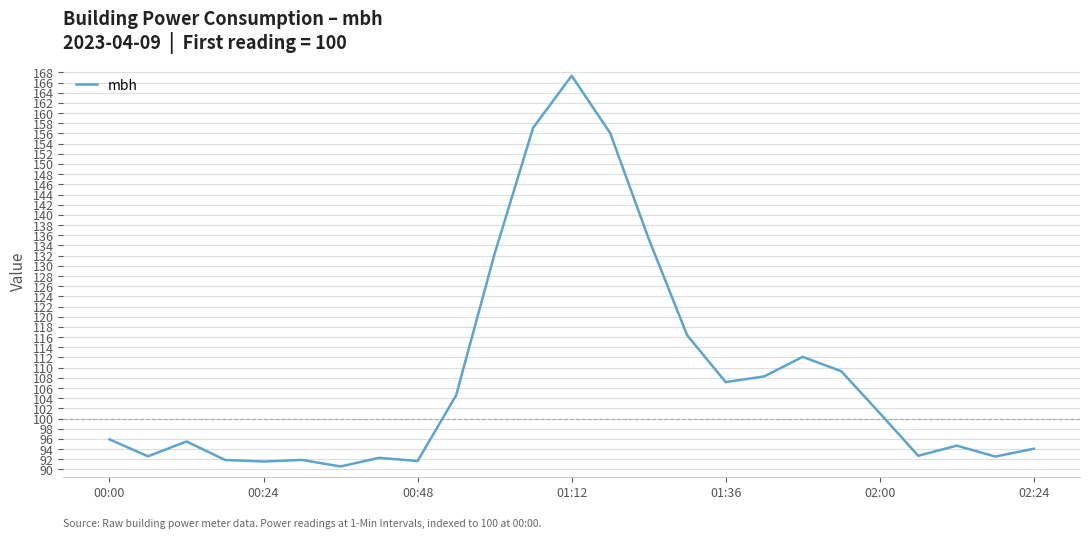

What is the difference between the maximum and minimum values?

76.7